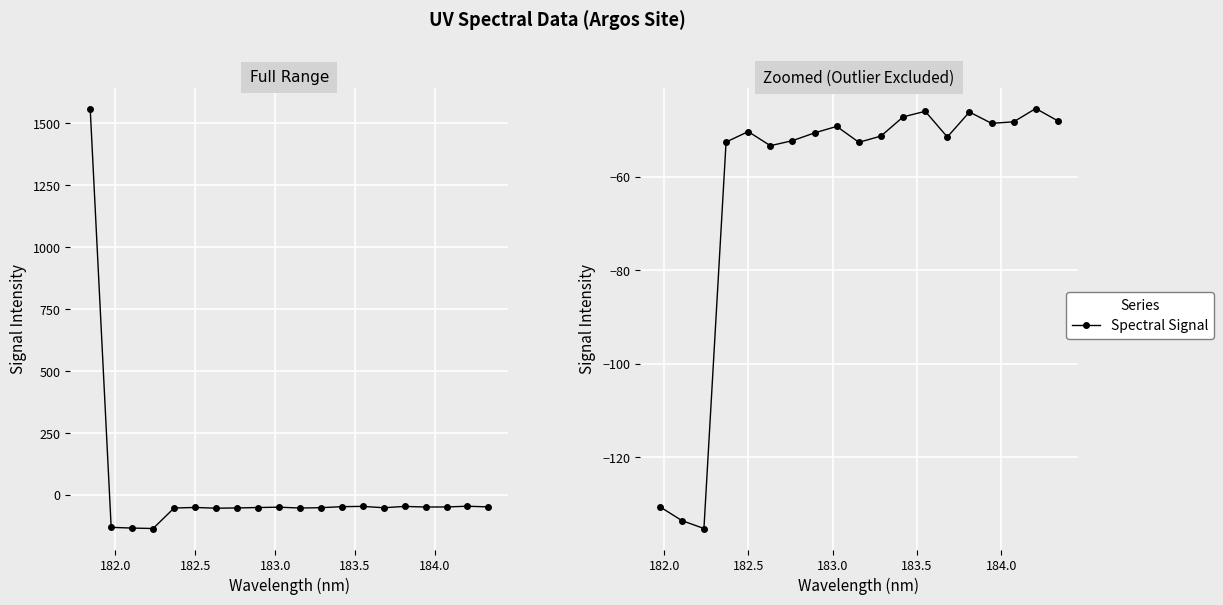

What is the value of the 19th point from the left?

-48.0